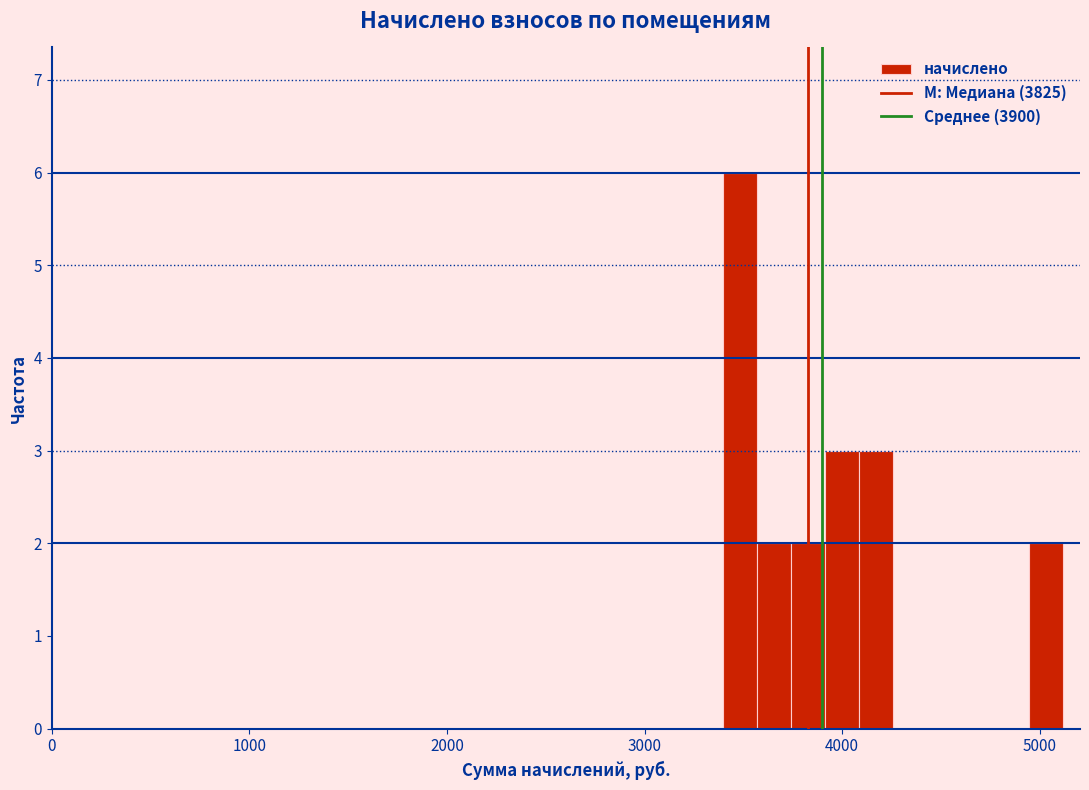

Around what value on the x-axis is the tallest bar? Give the approximate position of its centre, as read against the axis.

3500